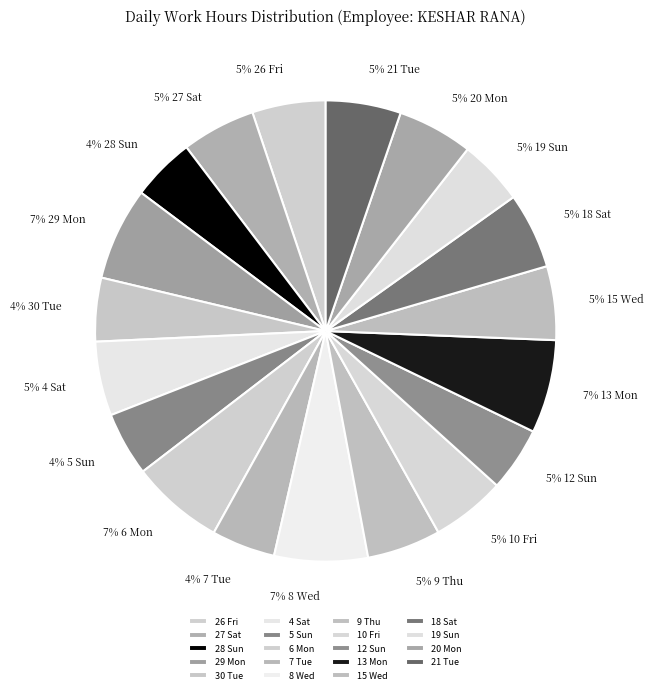

What portion of the pie excludes 21 Tue?

94.7%